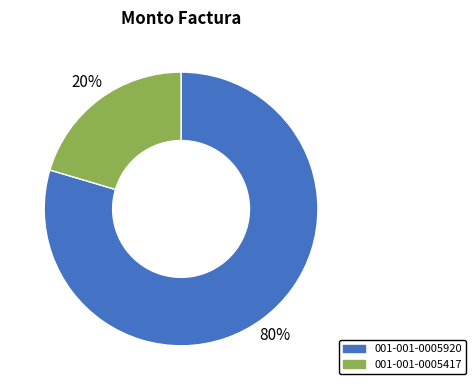

Is it true that 001-001-0005920 is 80% of the pie?

True